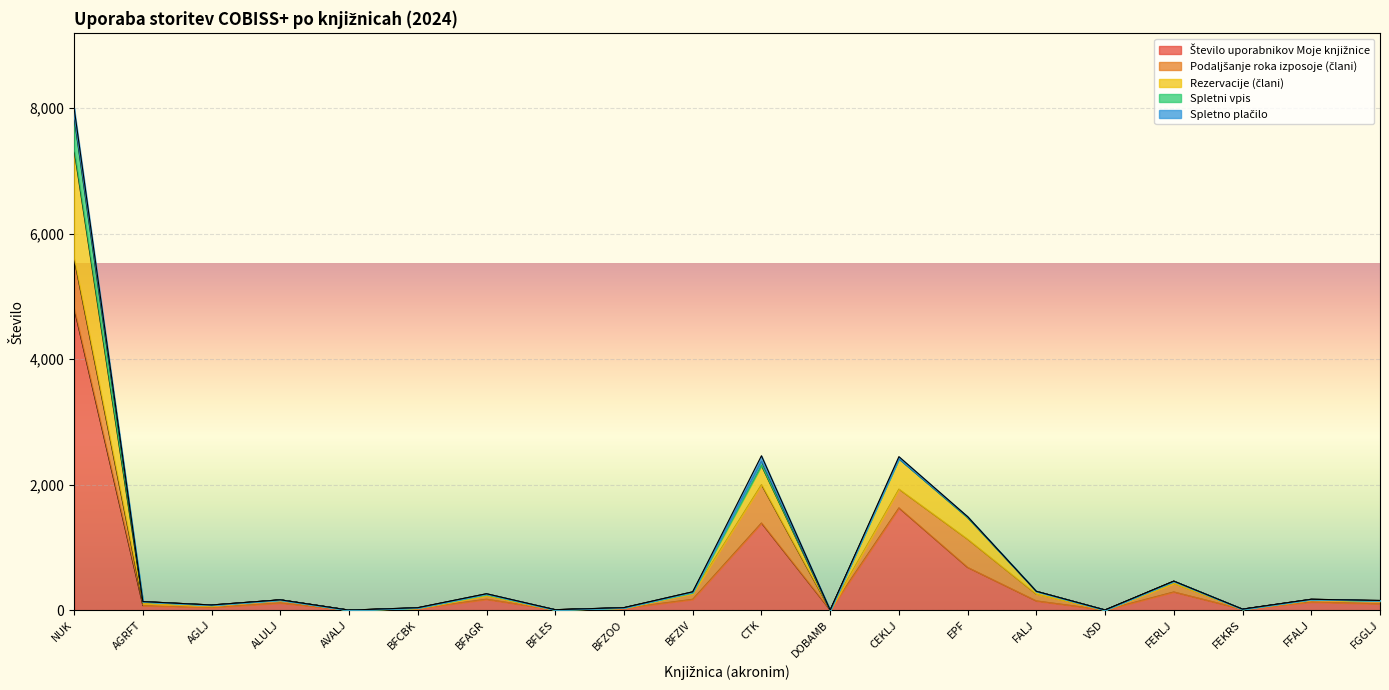

List the series in order of their peak value, lowest first.

Spletno plačilo, Spletni vpis, Podaljšanje roka izposoje (člani), Rezervacije (člani), Število uporabnikov Moje knjižnice